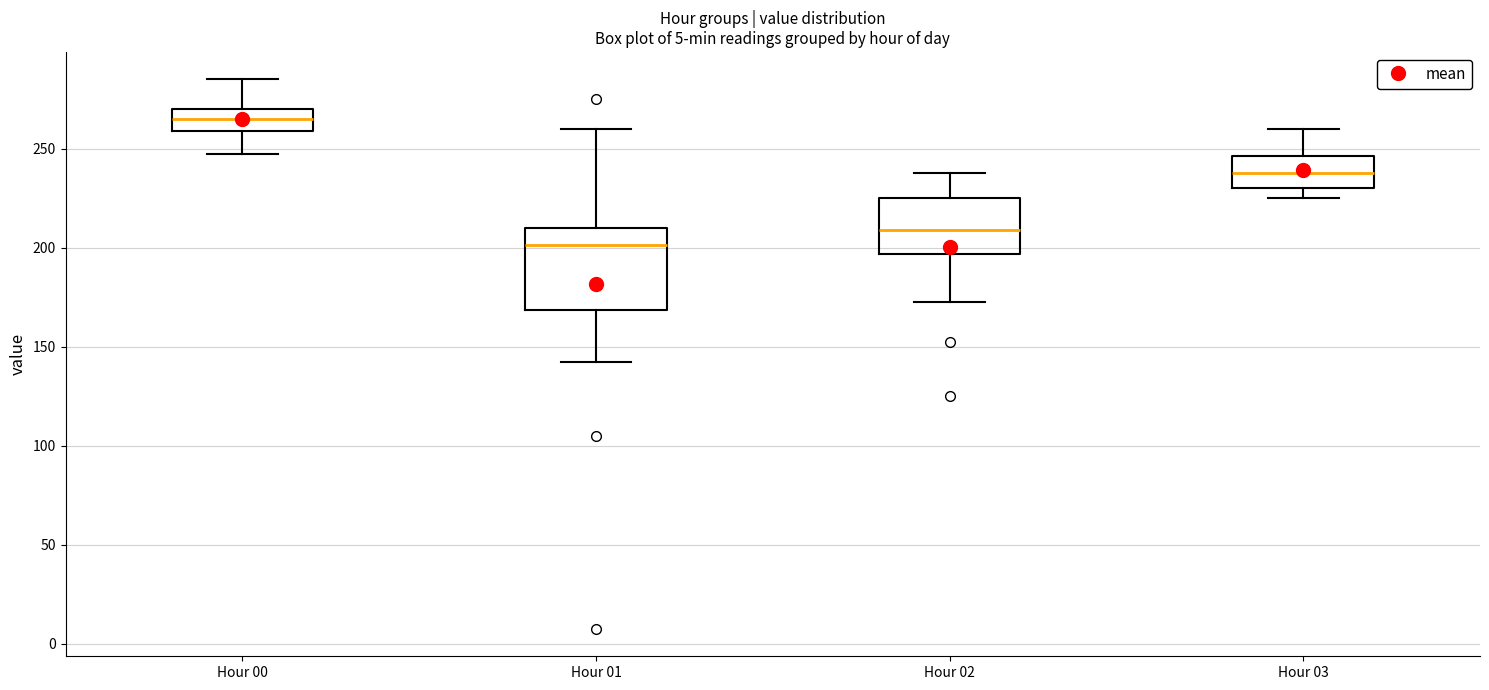

Where does the lower whisker of the box for Hour 00 end on the y-axis? The values are not printed on the chart, so give them approximately, as read against the axis.

250